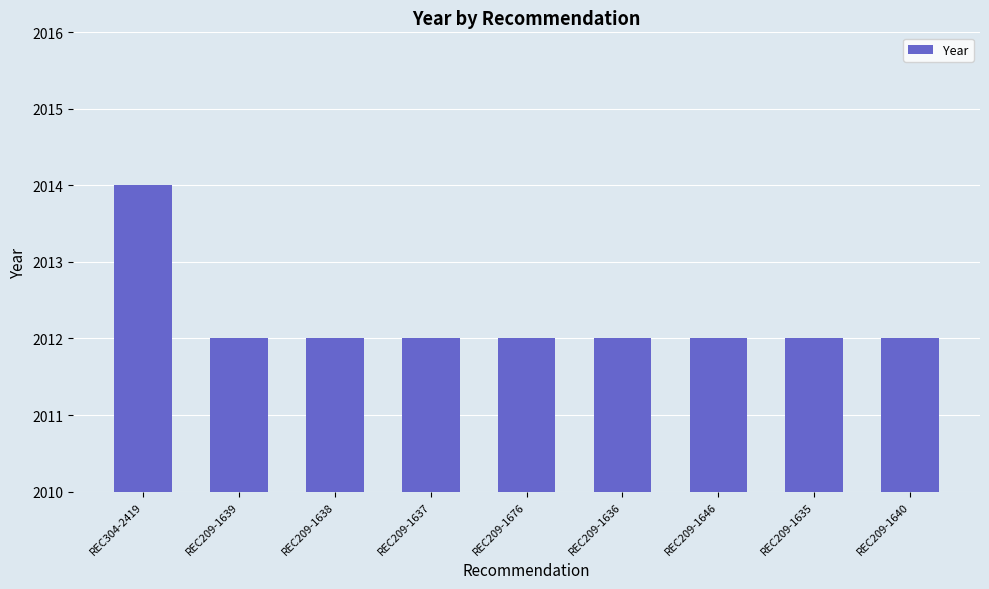

What is the difference between the maximum and second lowest values?

2